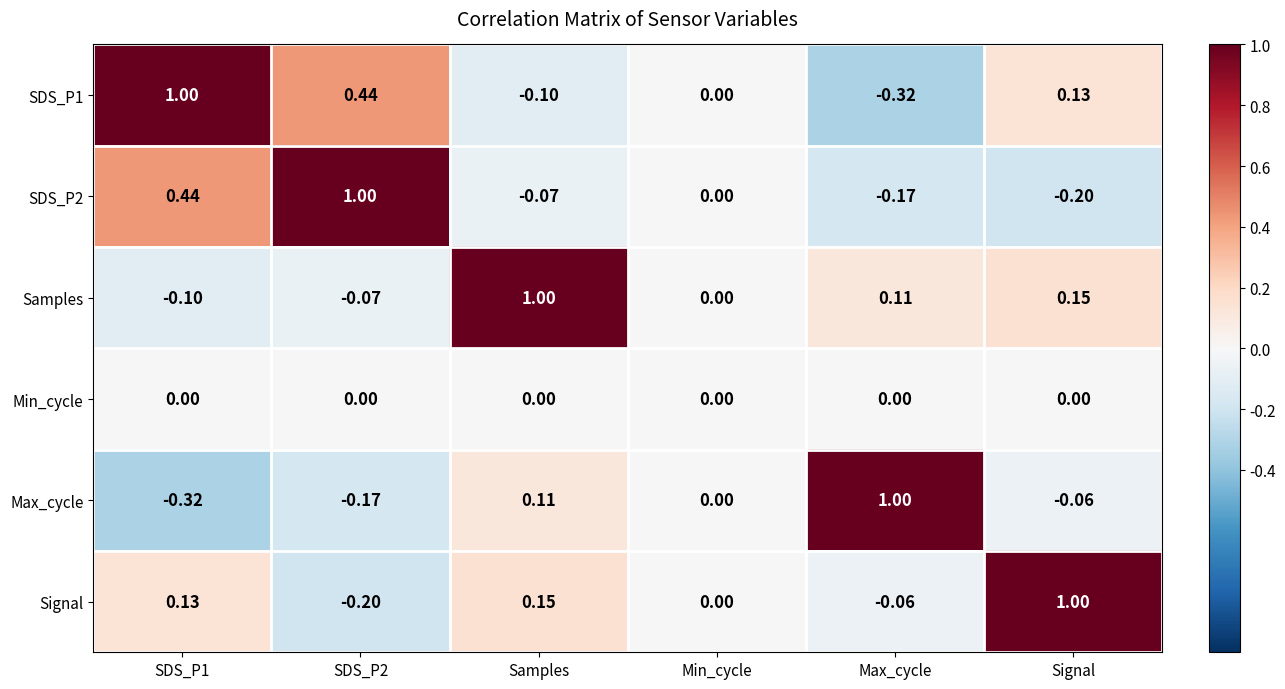

At which label is SDS_P1 closest to 0?

Min_cycle